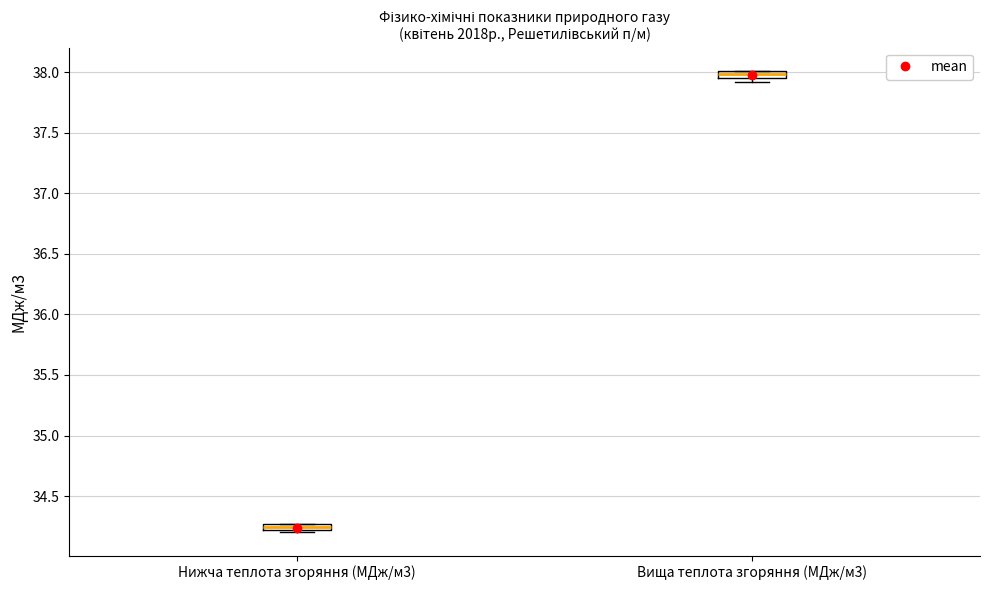

Which box has the highest median line?

Вища теплота згоряння (МДж/м3)